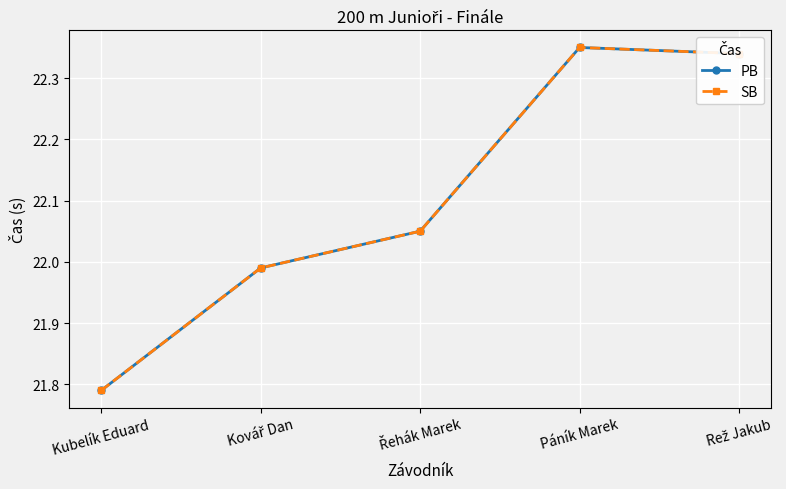

Does the chart have visible grid lines?

Yes